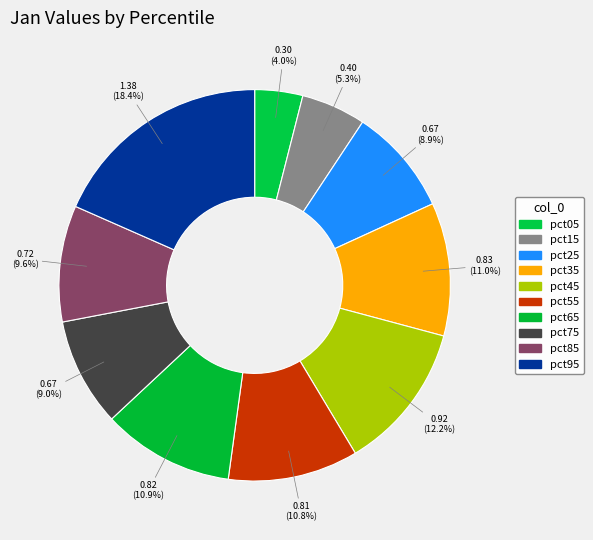

Between pct25 and pct05, which is larger?

pct25